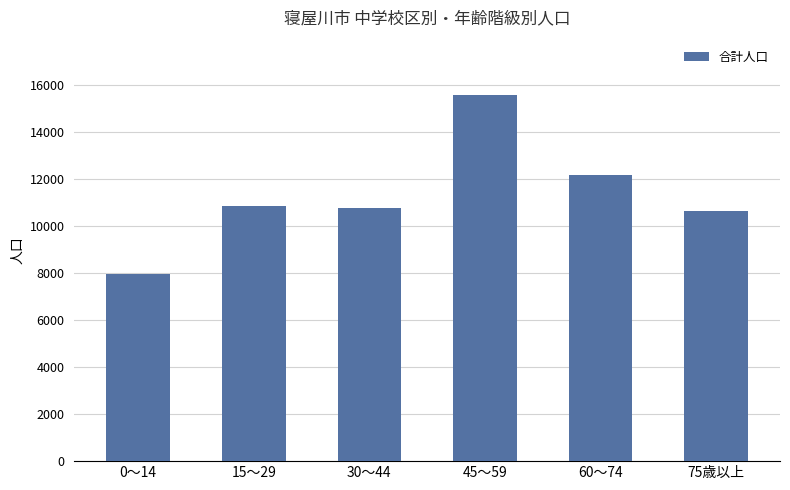

Does the chart contain stacked bars?

No